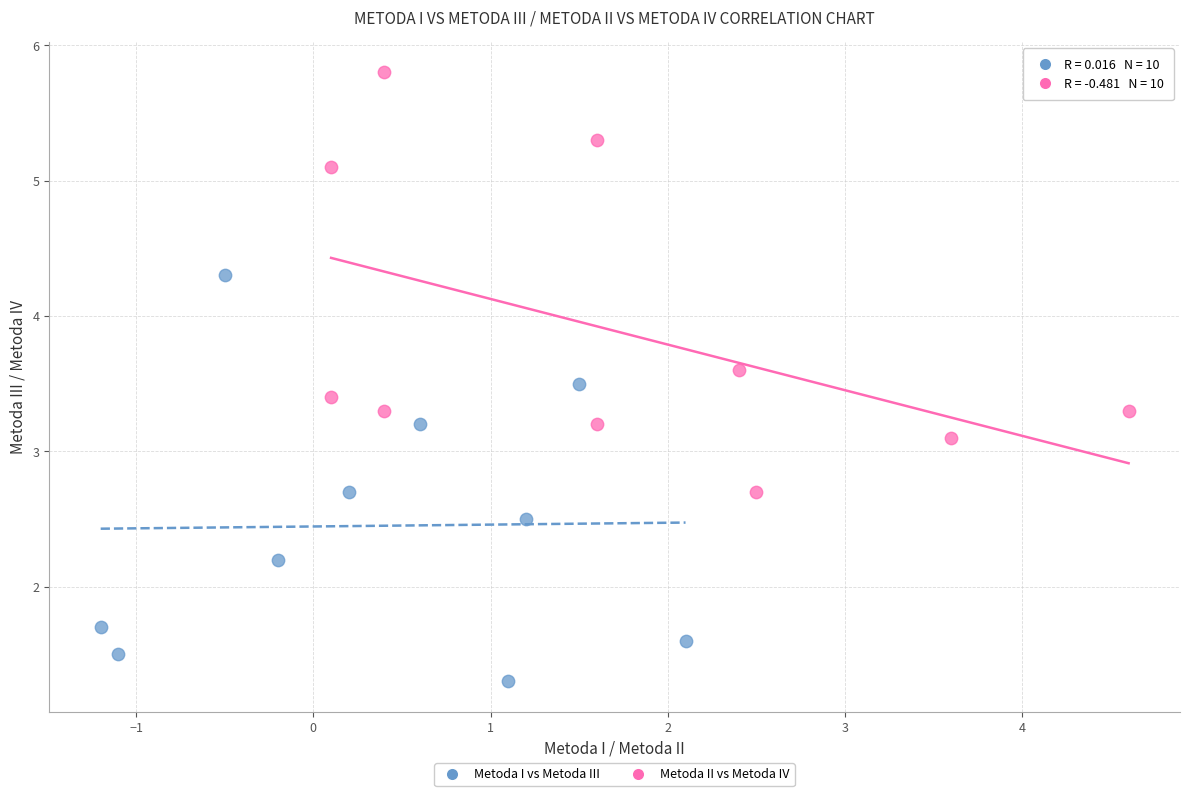

Which series reaches the maximum Y coordinate?

Metoda II vs Metoda IV